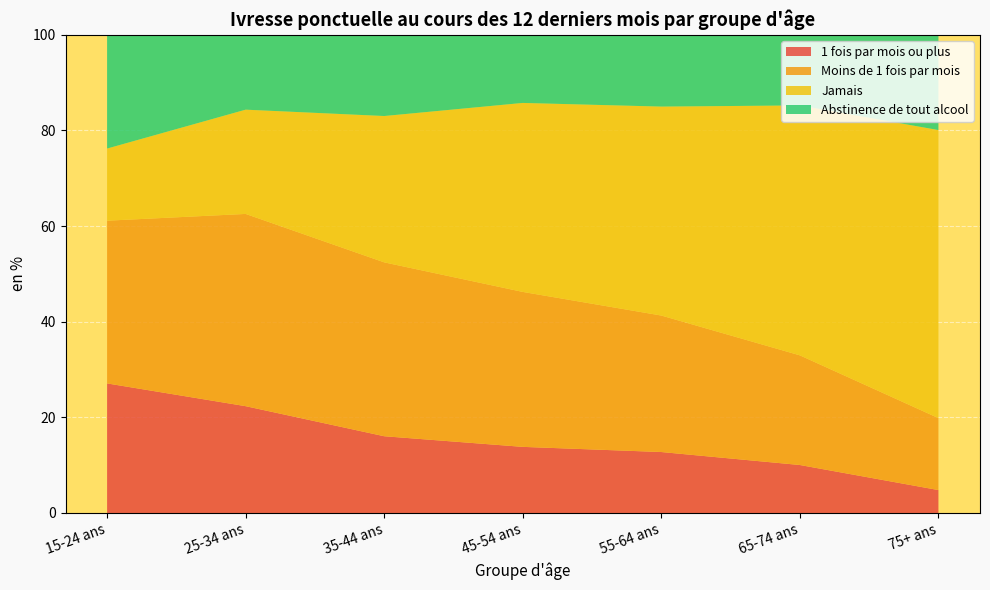

Reading right to left, transcribe all the data shown in this chart.

1 fois par mois ou plus: 4.8	10.0	12.8	13.8	16.1	22.3	27.1
Moins de 1 fois par mois: 15.0	22.9	28.5	32.4	36.4	40.2	34.0
Jamais: 60.2	52.3	43.7	39.5	30.6	21.8	15.1
Abstinence de tout alcool: 19.9	14.8	15.0	14.2	17.0	15.7	23.8